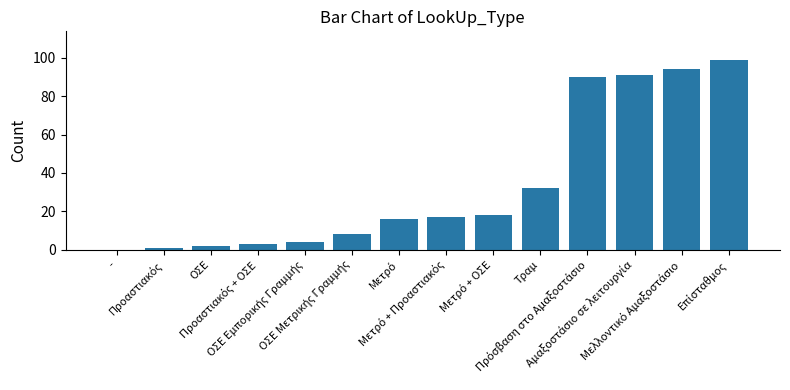

Reading left to right, list all the values displayed in this chart.

0	1	2	3	4	8	16	17	18	32	90	91	94	99